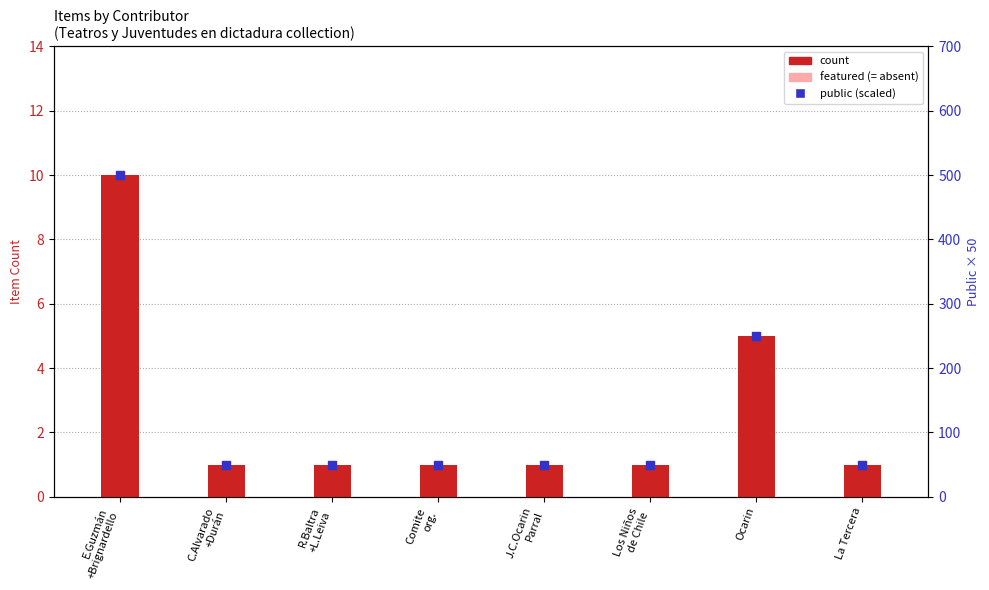

At how many categories does at least one series exceed 98?

2